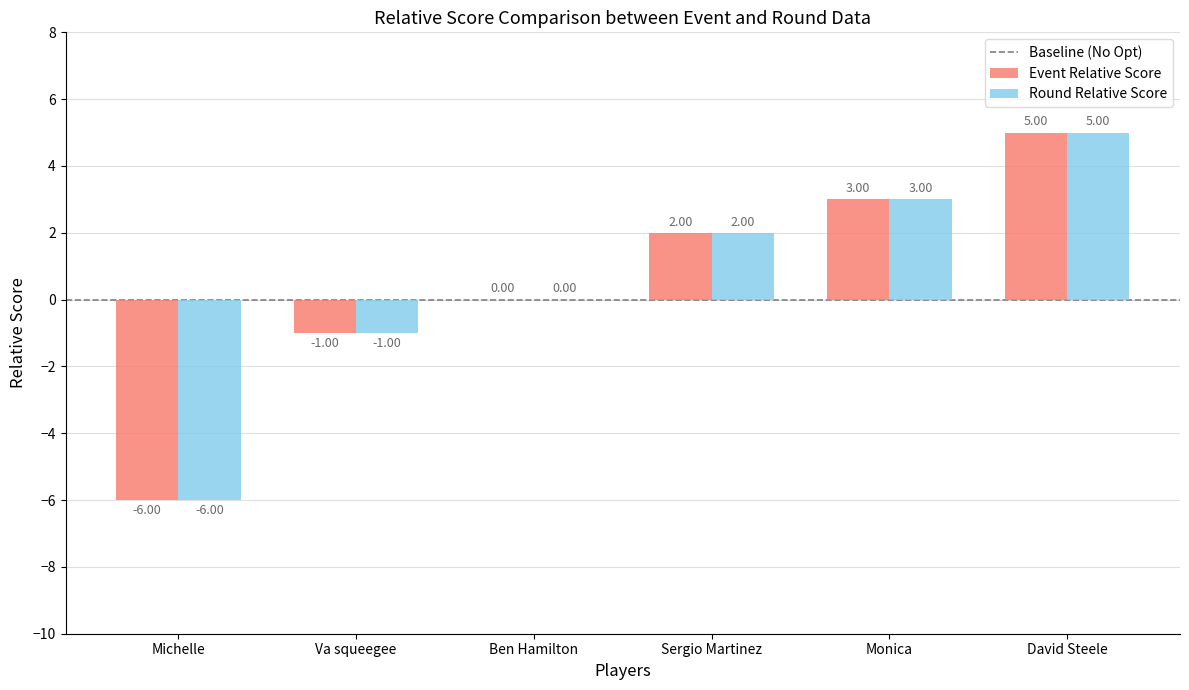

Which category has the highest value in the Round Relative Score series?

David Steele